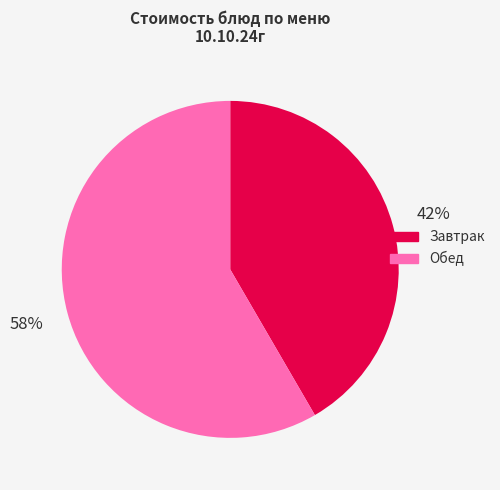

Does any single category account for the majority?

Yes